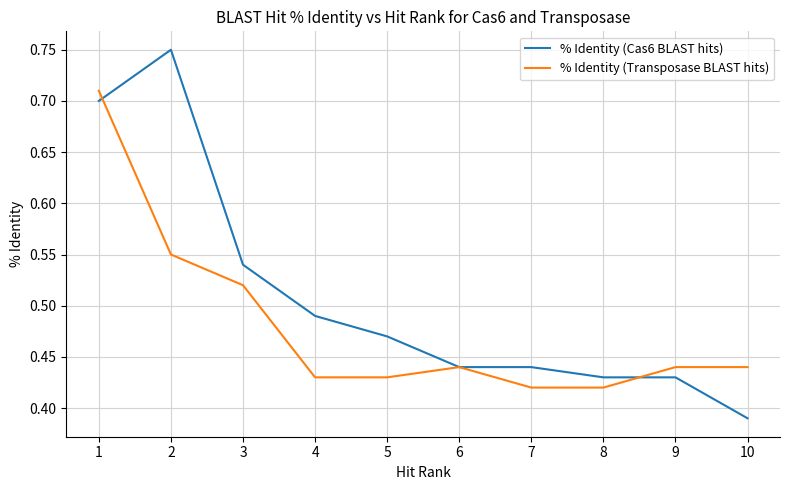

Which label corresponds to the smallest value in the chart?

10